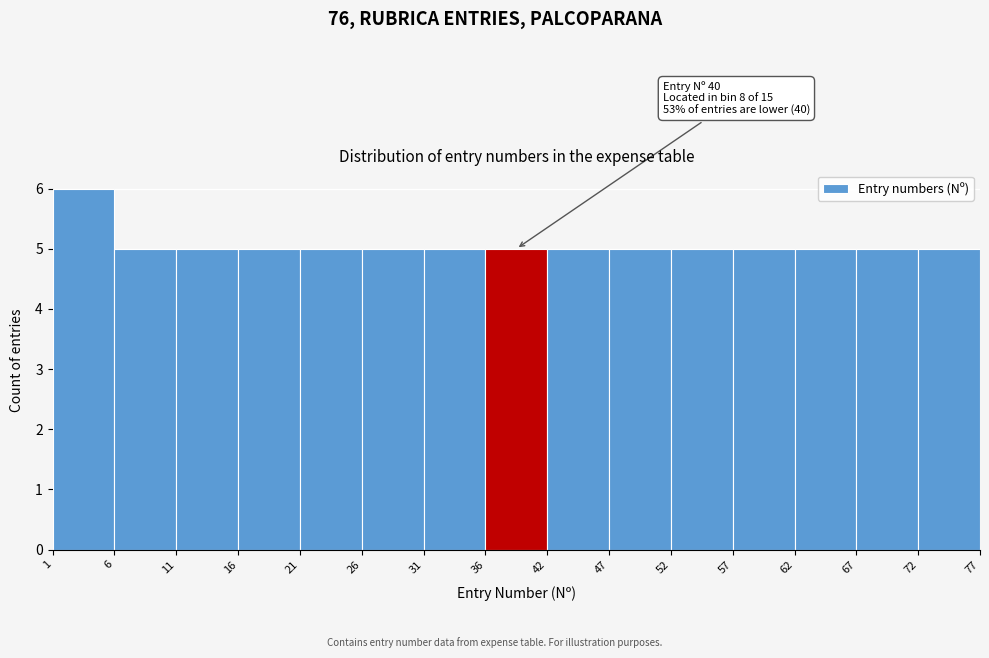

Which range on the x-axis has the tallest bar?

1 to 6